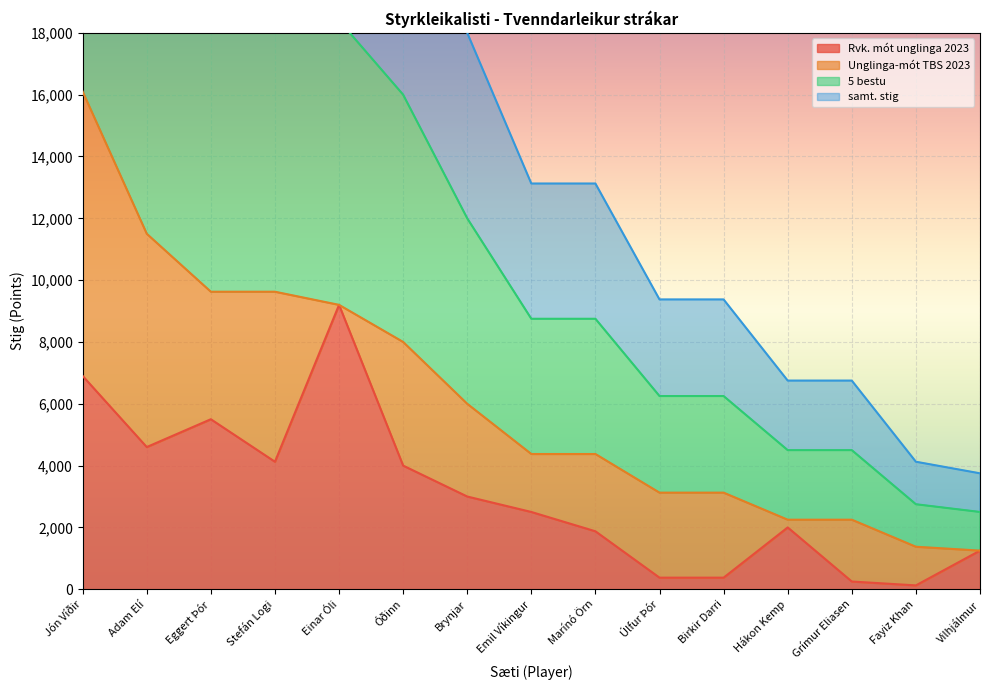

Read the Rvk. mót unglinga 2023 value at Marínó Örn, to the nearest 50.

1900